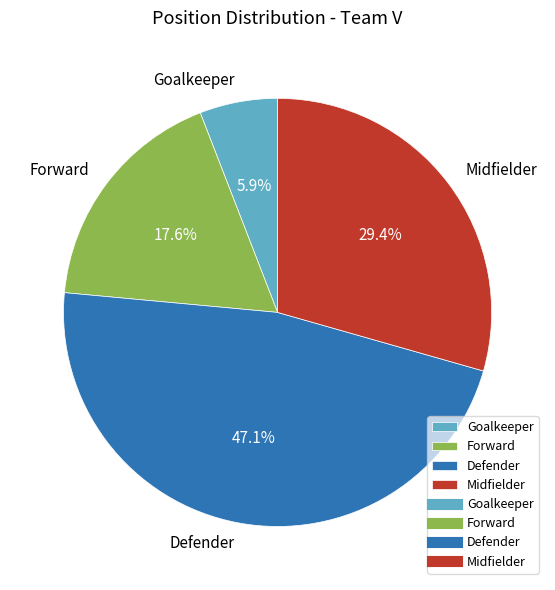

True or false: Goalkeeper accounts for 1% of the total.

False